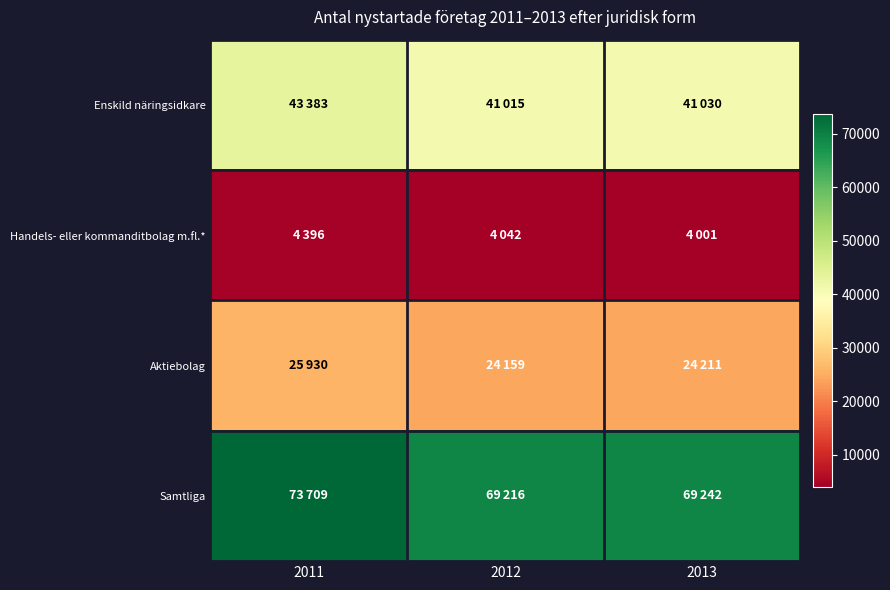

What is the greatest value displayed?

73709